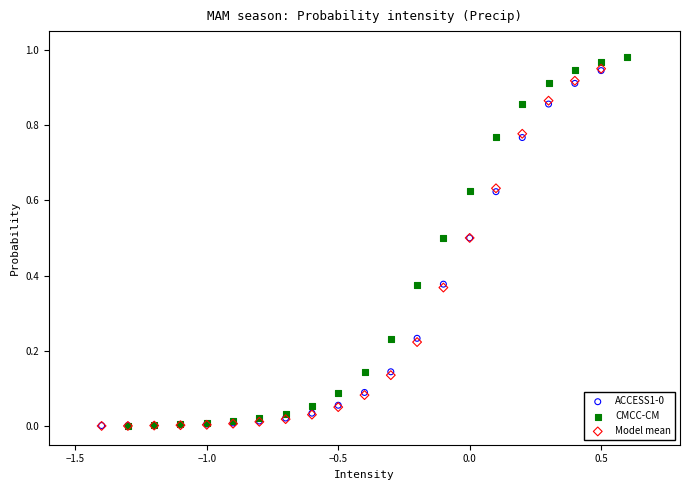

Which series has the widest spread of Y values?

CMCC-CM